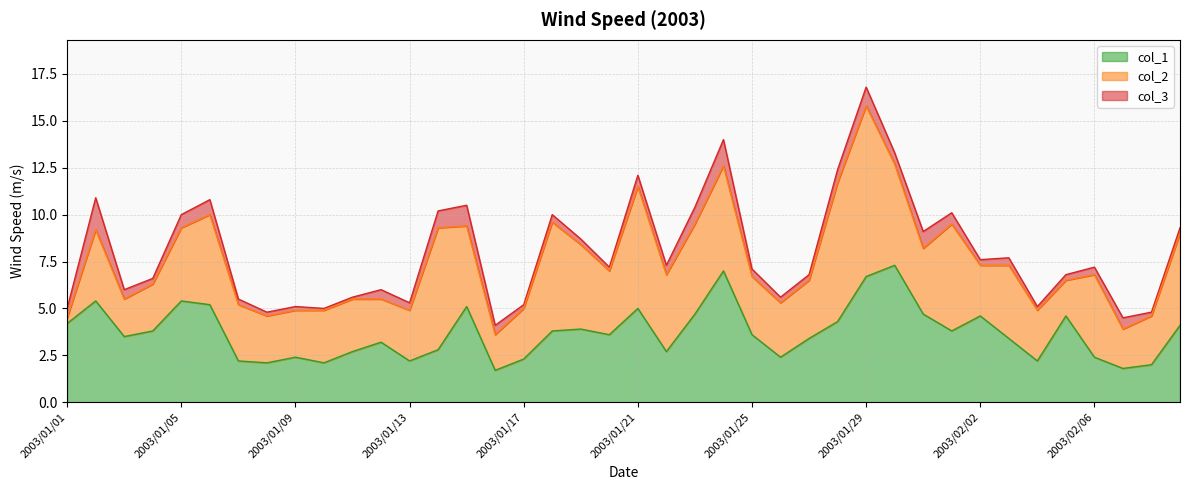

At which category is the sum across all series the highest?

2003/01/29